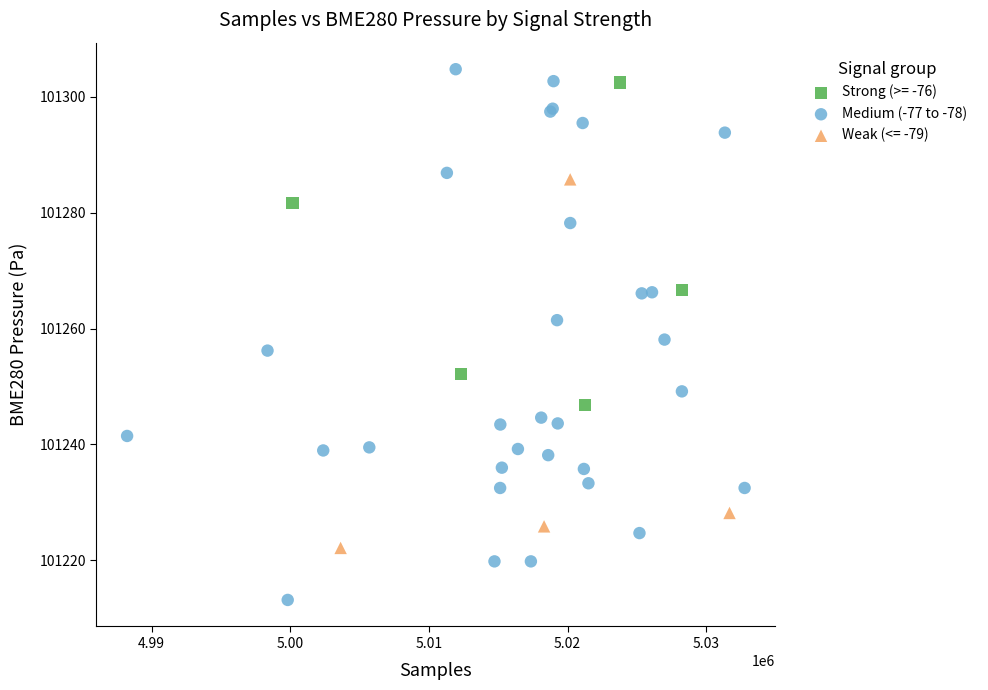

Which series contains the lowest Y value?

Medium (-77 to -78)